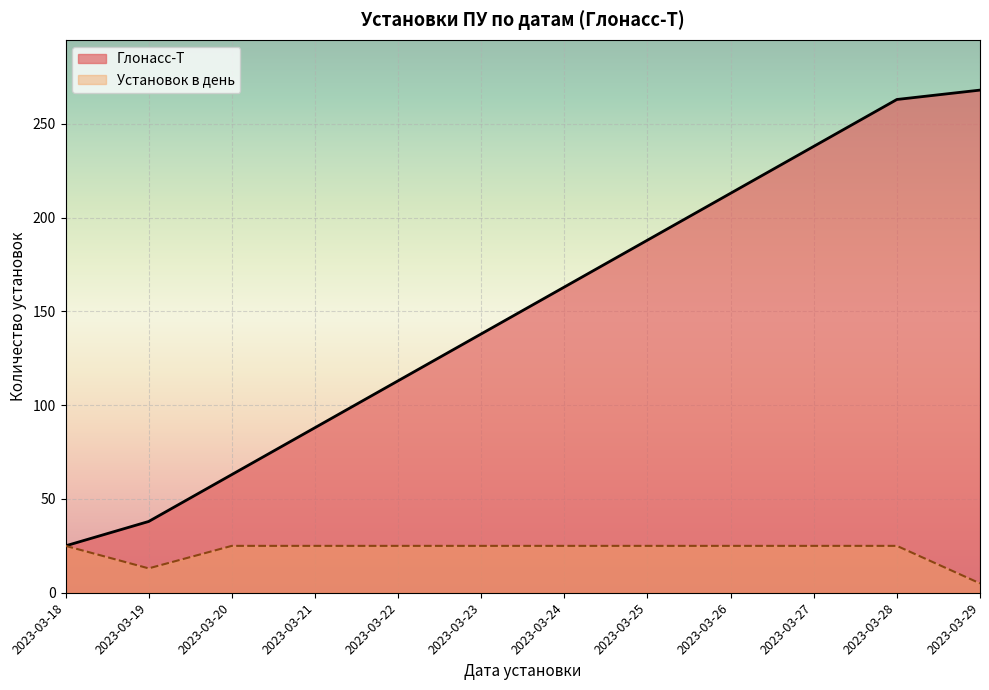

Which has a higher value, 2023-03-19 or 2023-03-25?

2023-03-25